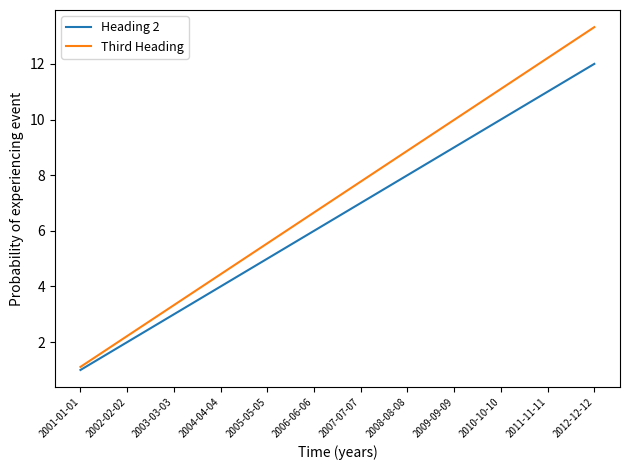

What position from the left is 2007-07-07?

7